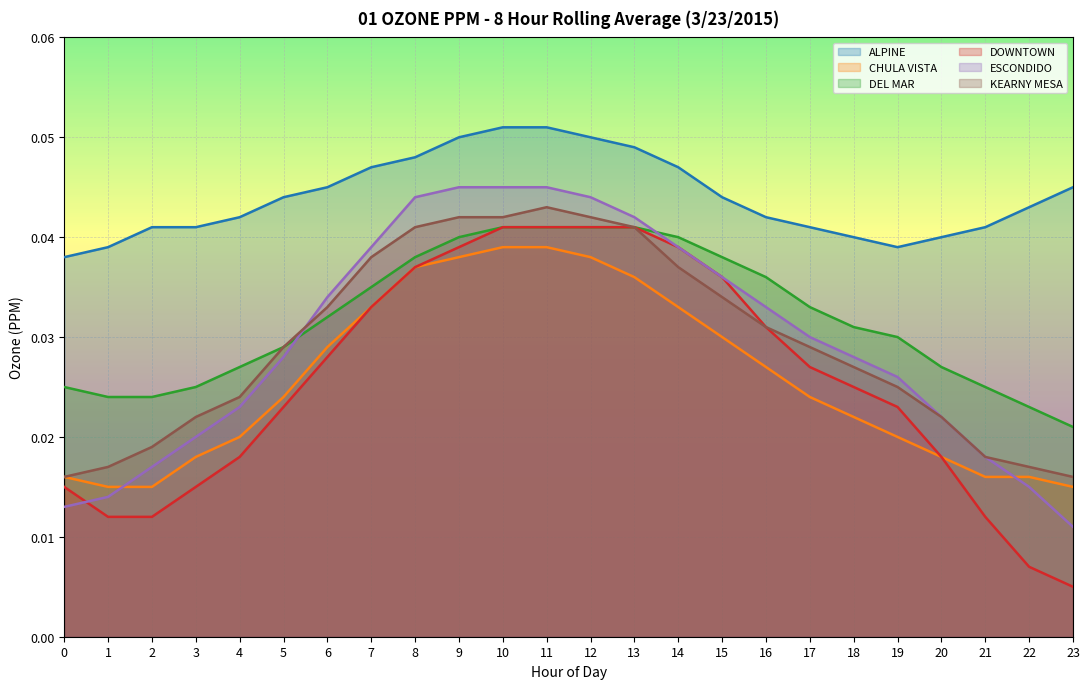

Is it true that DOWNTOWN equals 0.0 at 7?

True